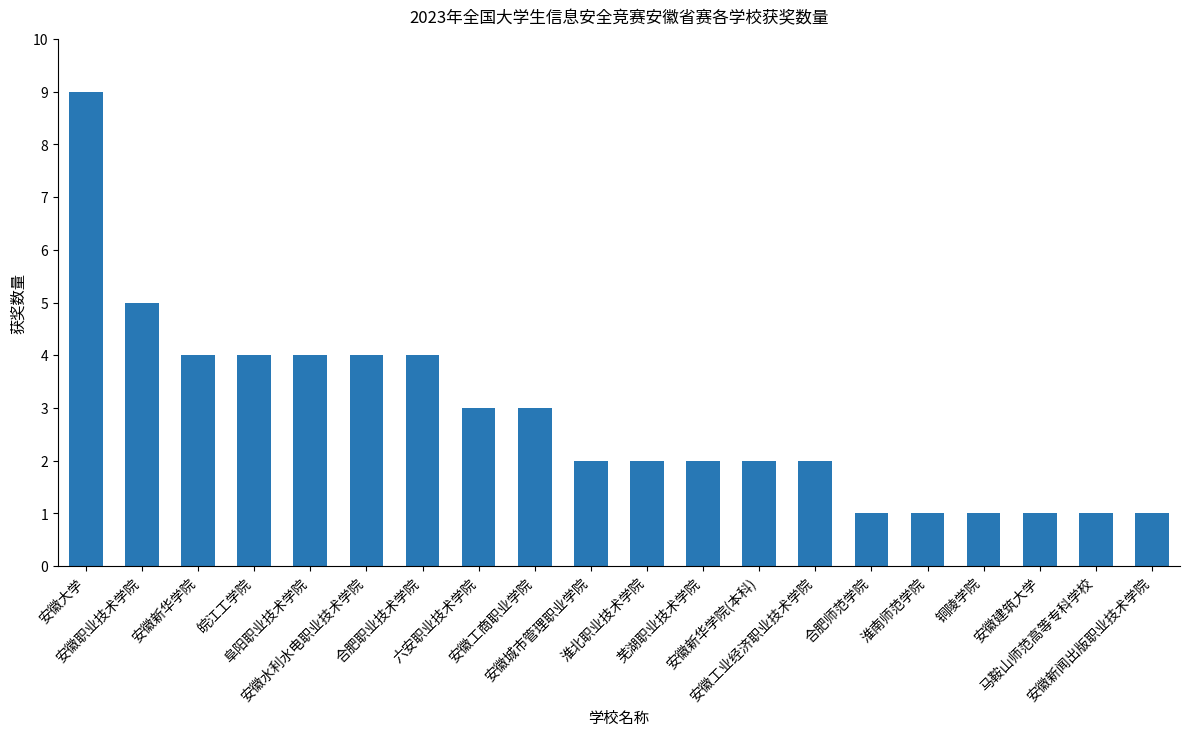

What is the change in value from 阜阳职业技术学院 to 合肥师范学院?

-3